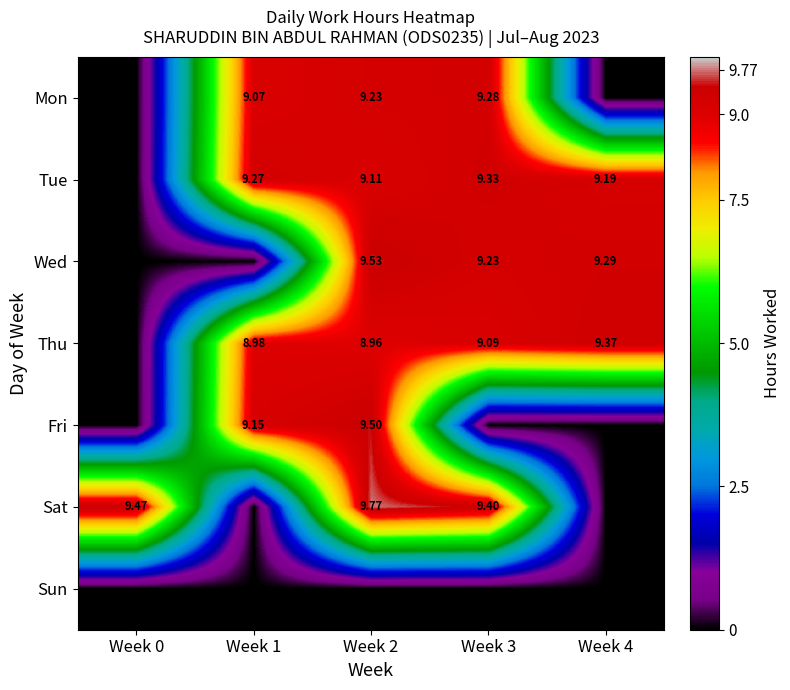

What is the greatest value displayed?

9.8